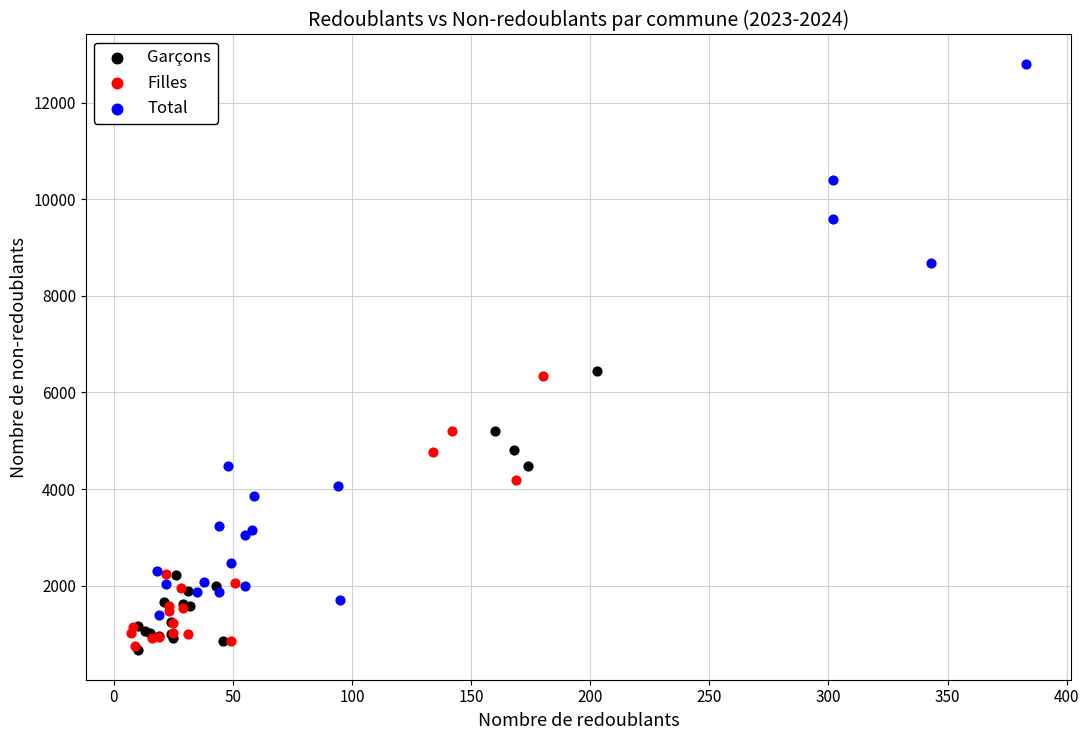

Which series has the widest spread of Y values?

Total